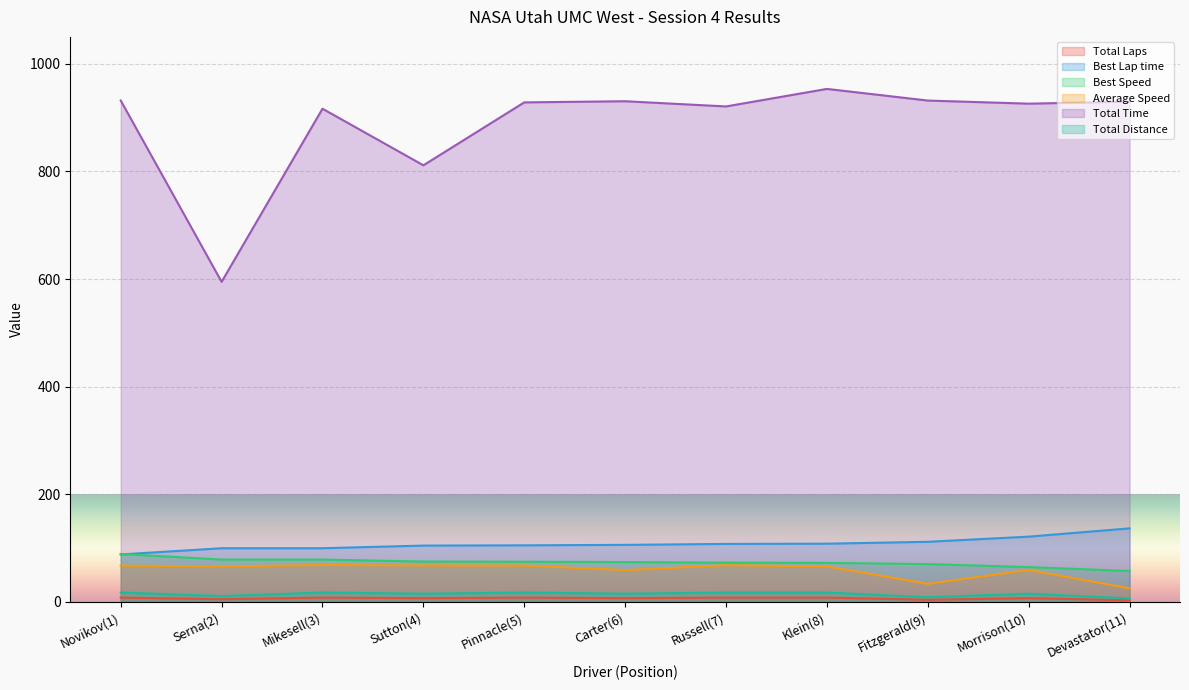

The Best Speed series shows 74.7 at Pinnacle(5). True or false?

True